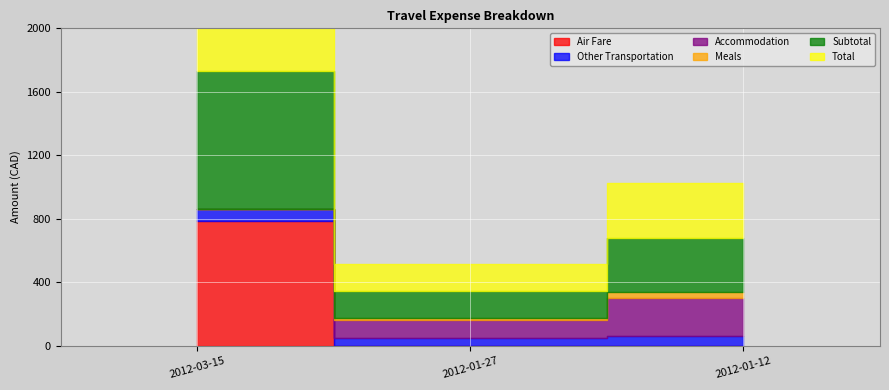

What is the total value across all series at 2012-01-12?

1023.3